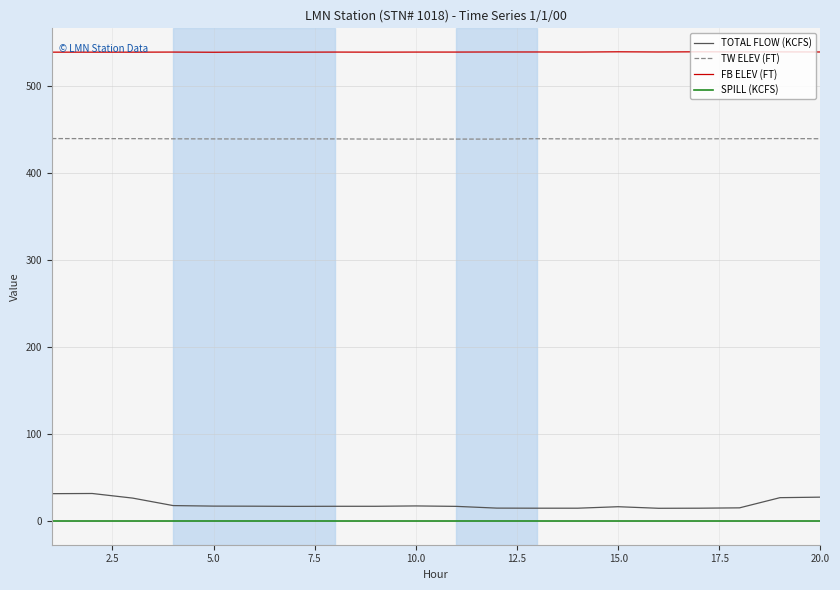

True or false: TOTAL FLOW (KCFS) and FB ELEV (FT) cross at least once.

False